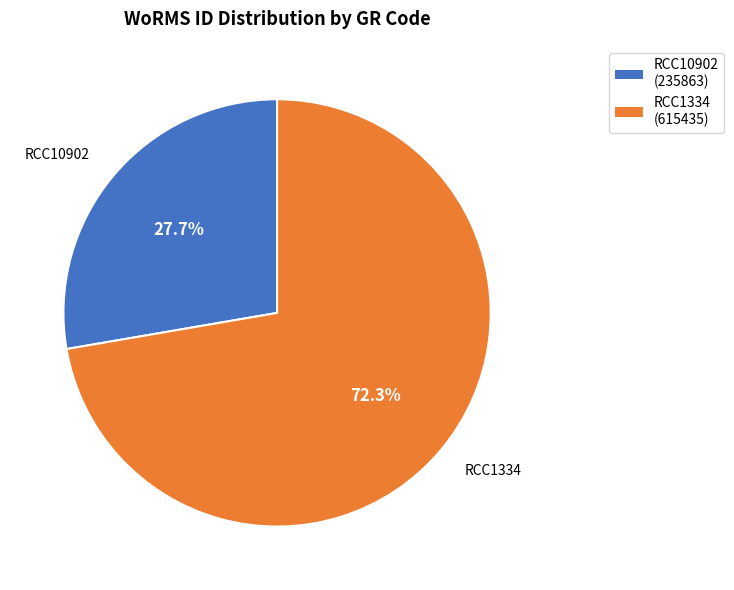

Which category has the smallest portion of the pie?

RCC10902